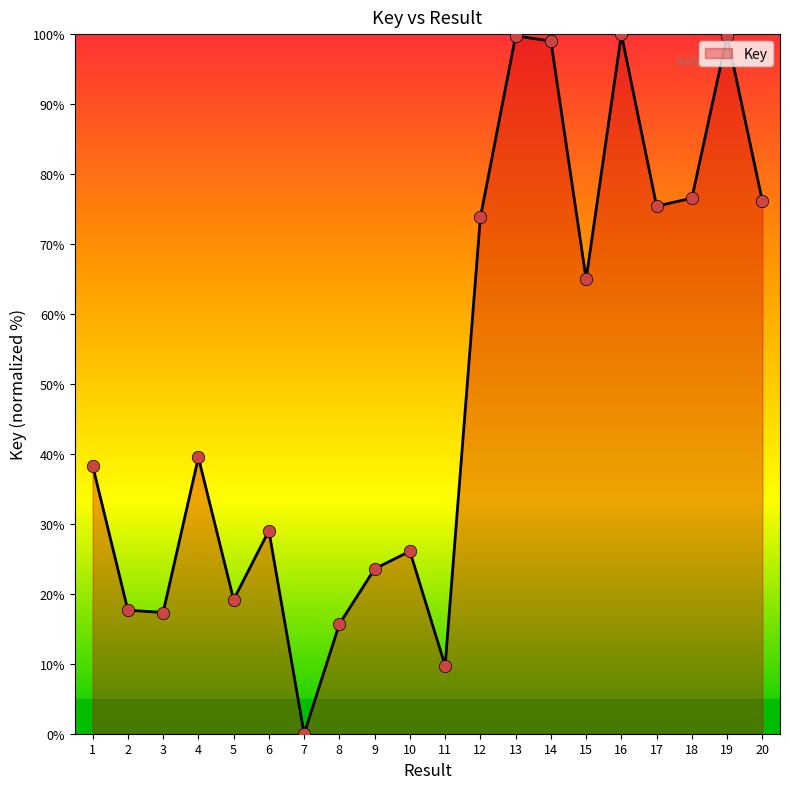

Between 11 and 3, which is larger?

3